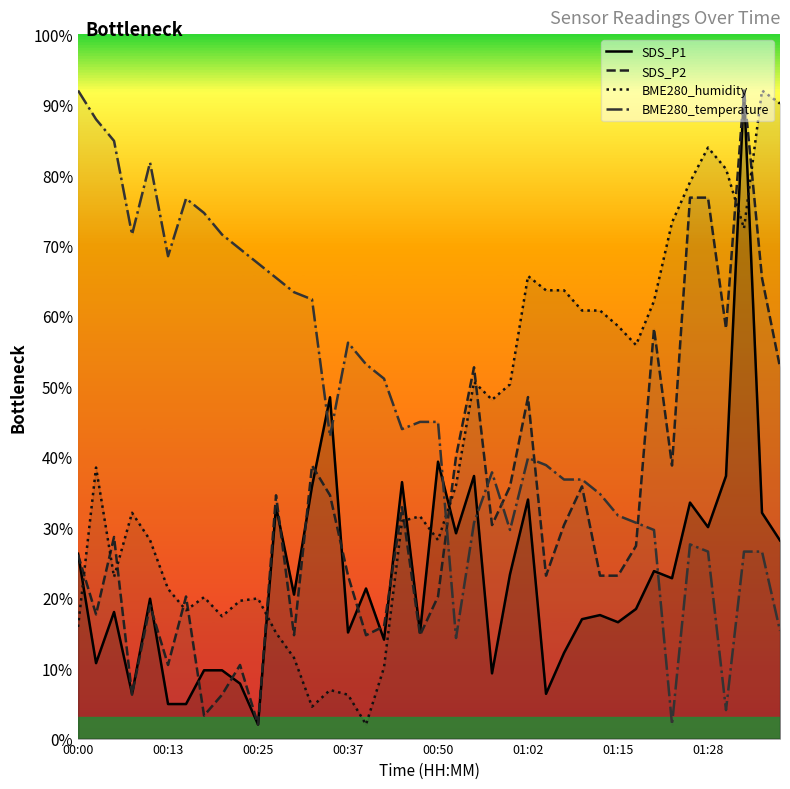

How many intersections are there between SDS_P1 and BME280_temperature?

5